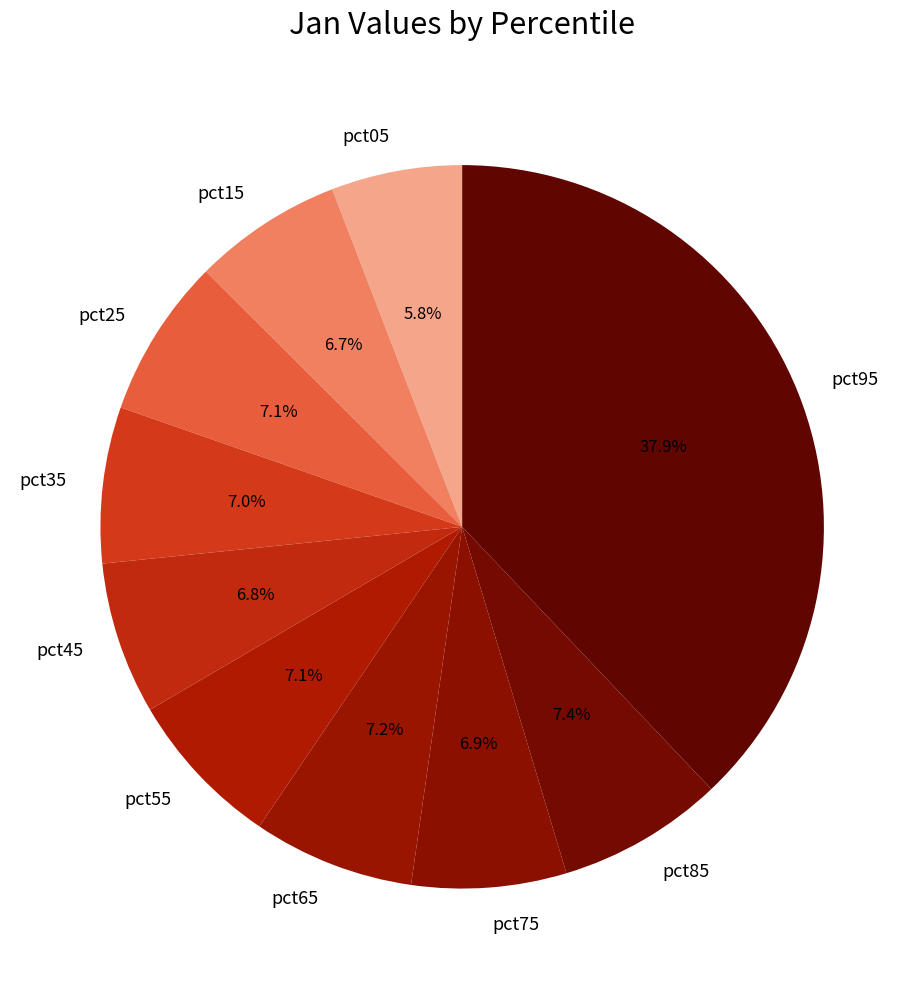

Does any single category account for the majority?

No